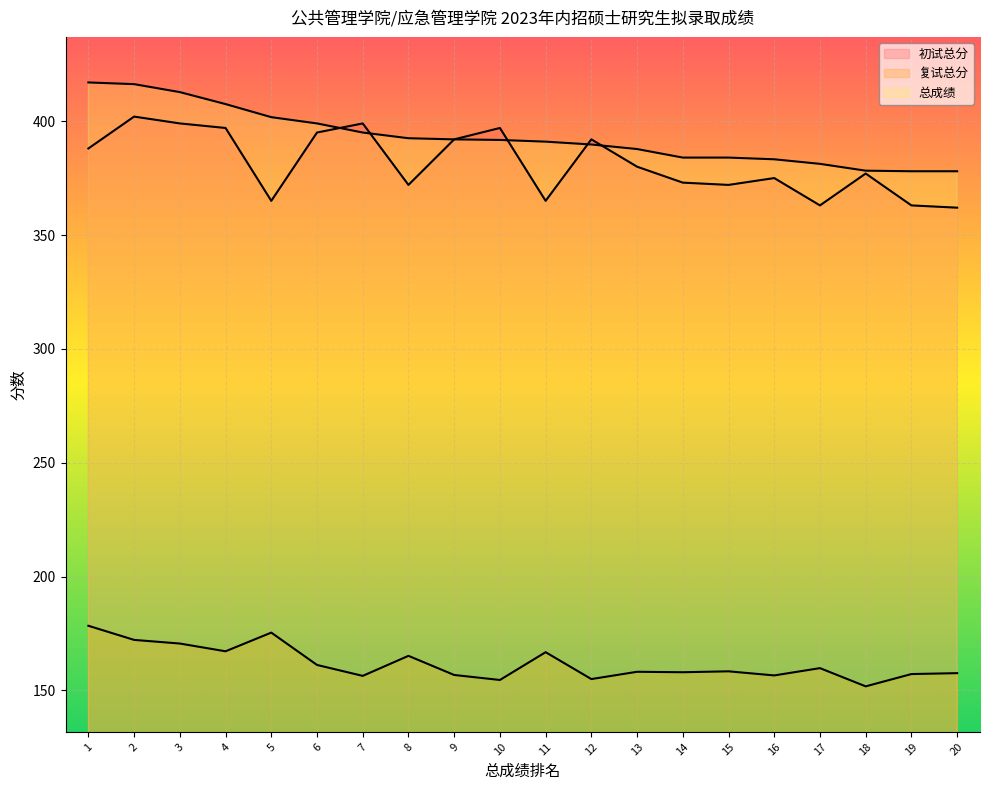

What is the total value across all series at 5?

942.1